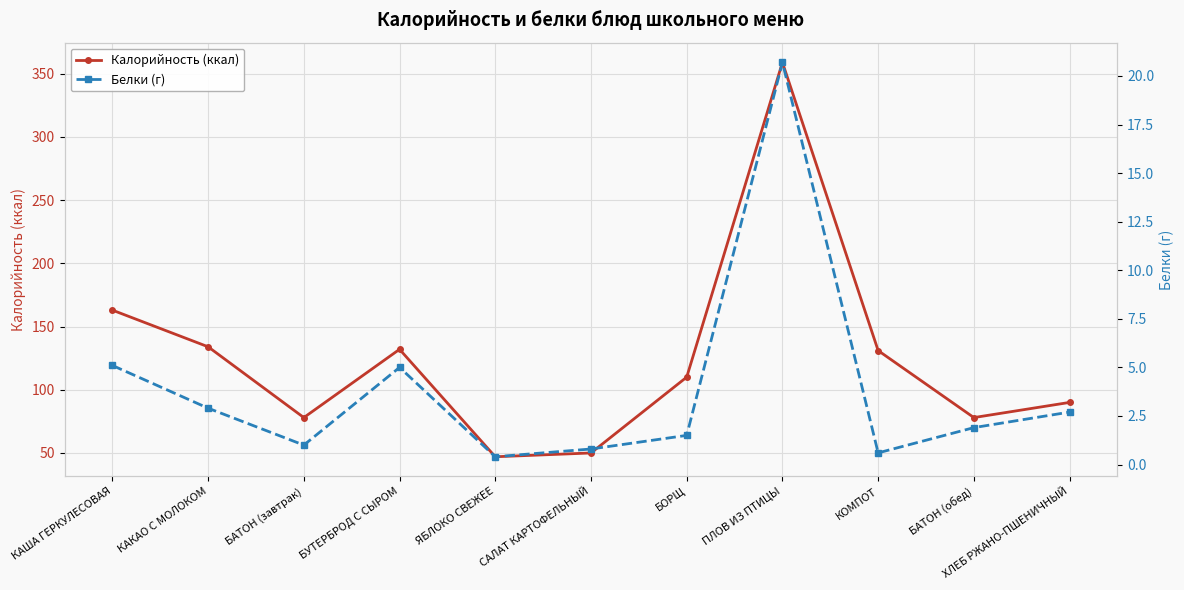

Between БОРЩ and ЯБЛОКО СВЕЖЕЕ, which is larger?

БОРЩ